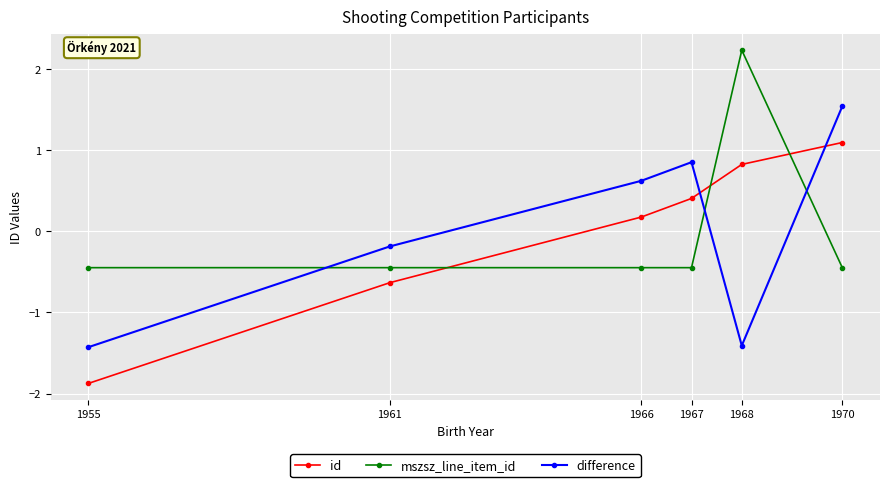

What is the difference between the maximum and second lowest values in the mszsz_line_item_id series?

2.7